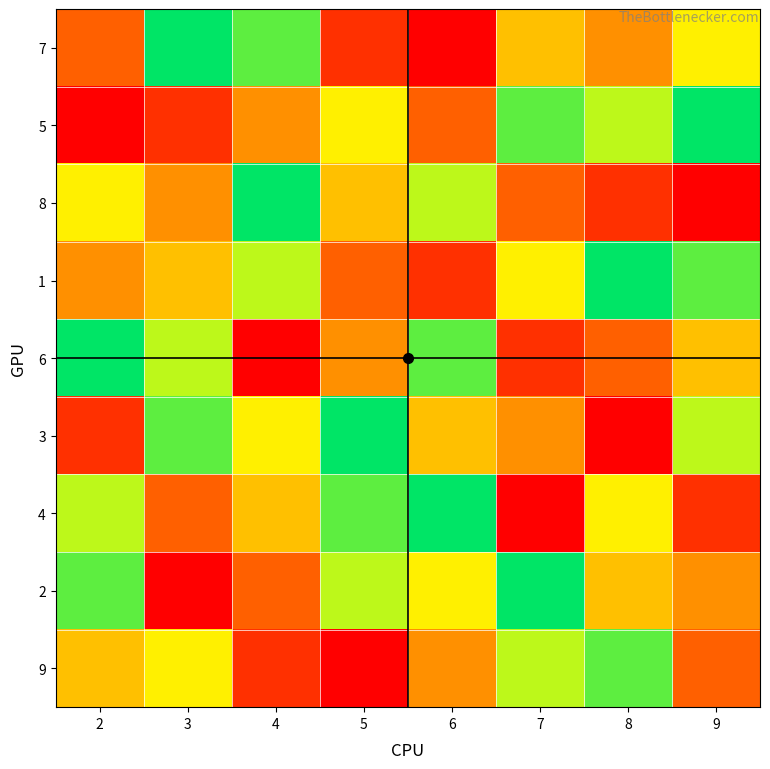

How many categories are shown in the chart?

8